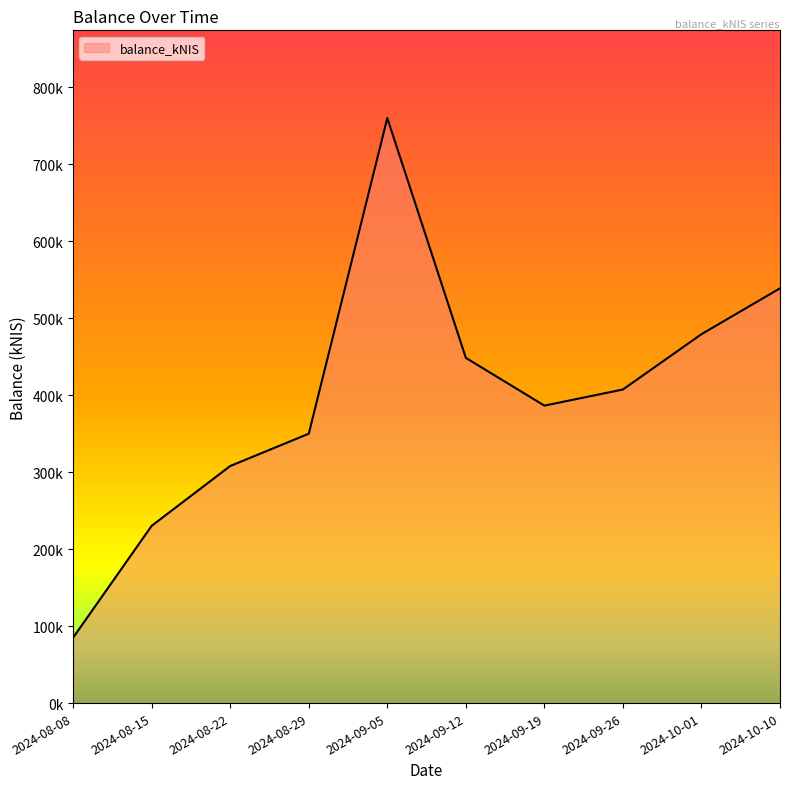

Rank the categories by value from lowest to highest.

2024-08-08, 2024-08-15, 2024-08-22, 2024-08-29, 2024-09-19, 2024-09-26, 2024-09-12, 2024-10-01, 2024-10-10, 2024-09-05